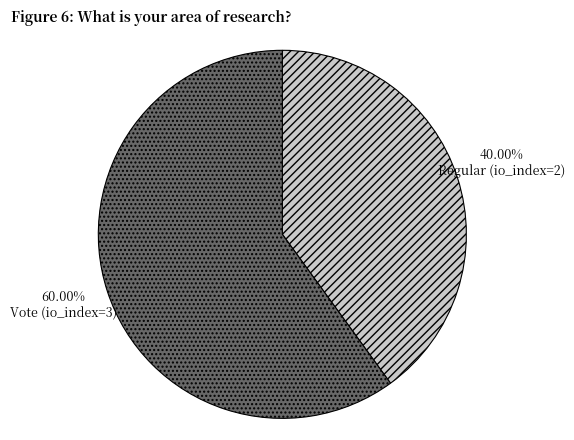

The Regular (io_index=2) slice represents 40% of the pie. True or false?

True